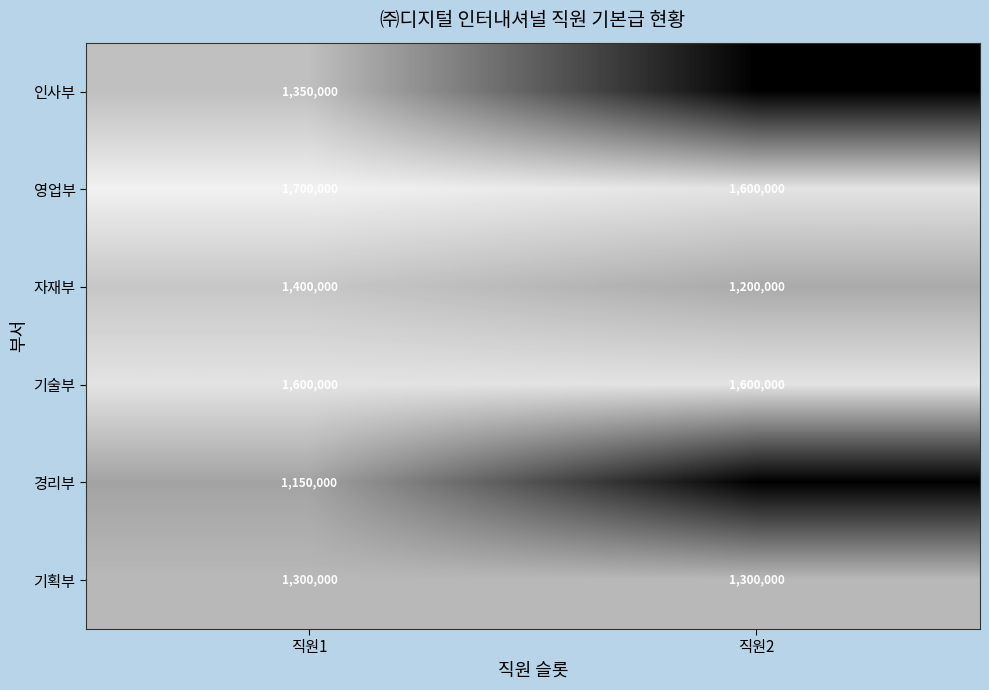

At which category is the sum across all series the highest?

직원1